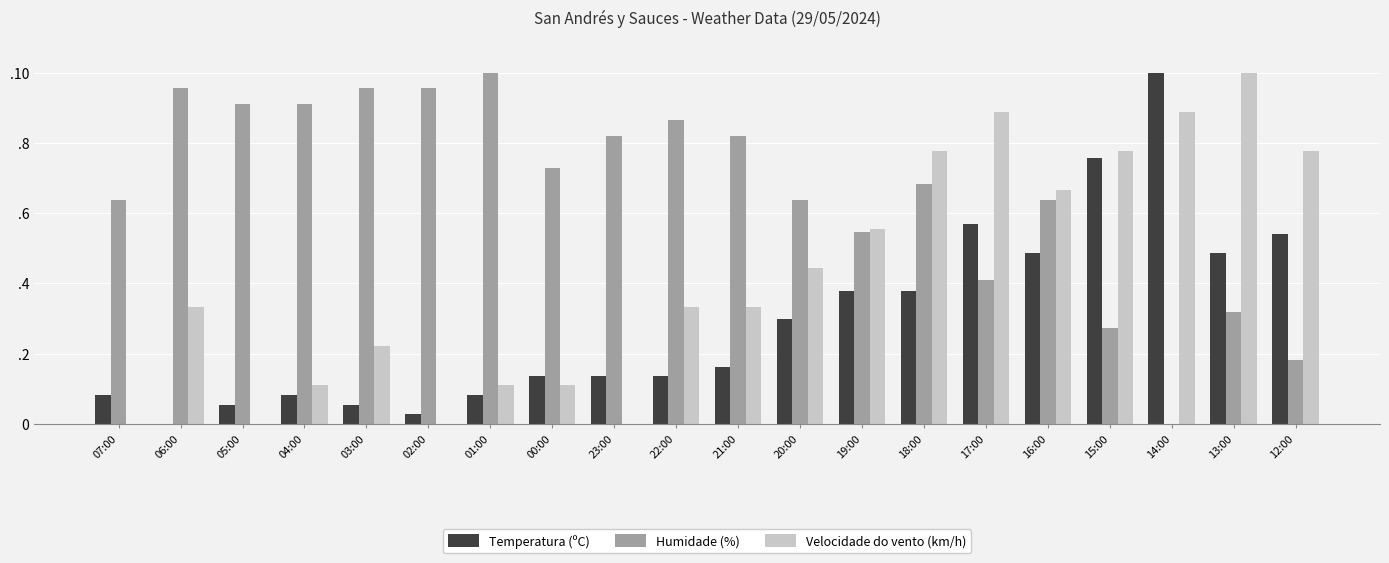

What are all the series names shown in the legend?

Temperatura (ºC), Humidade (%), Velocidade do vento (km/h)